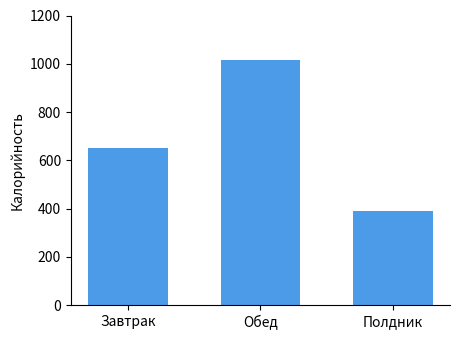

The value at Обед is 1015.9. True or false?

True